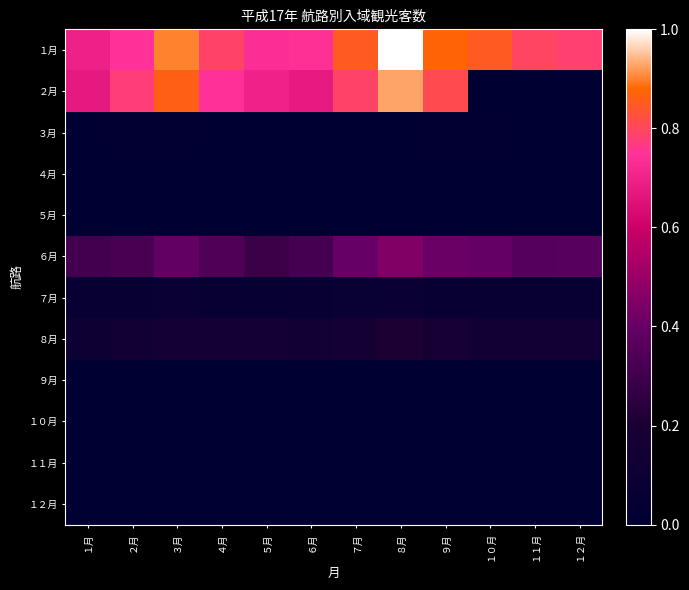

Which series has the largest total across all categories?

１月